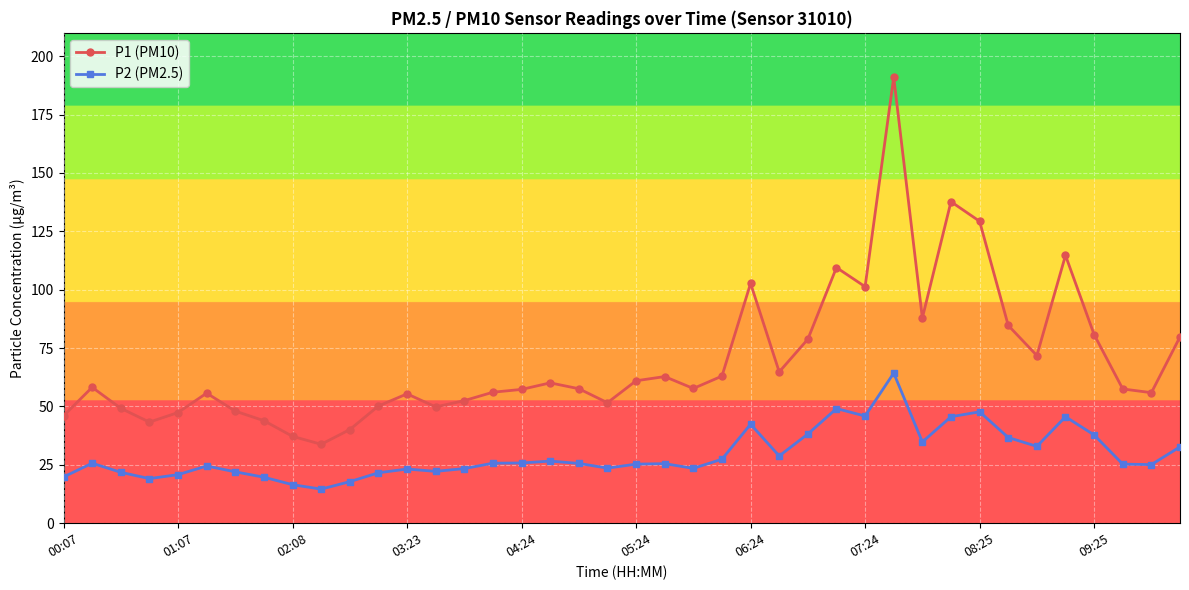

What is the greatest value displayed?

191.0